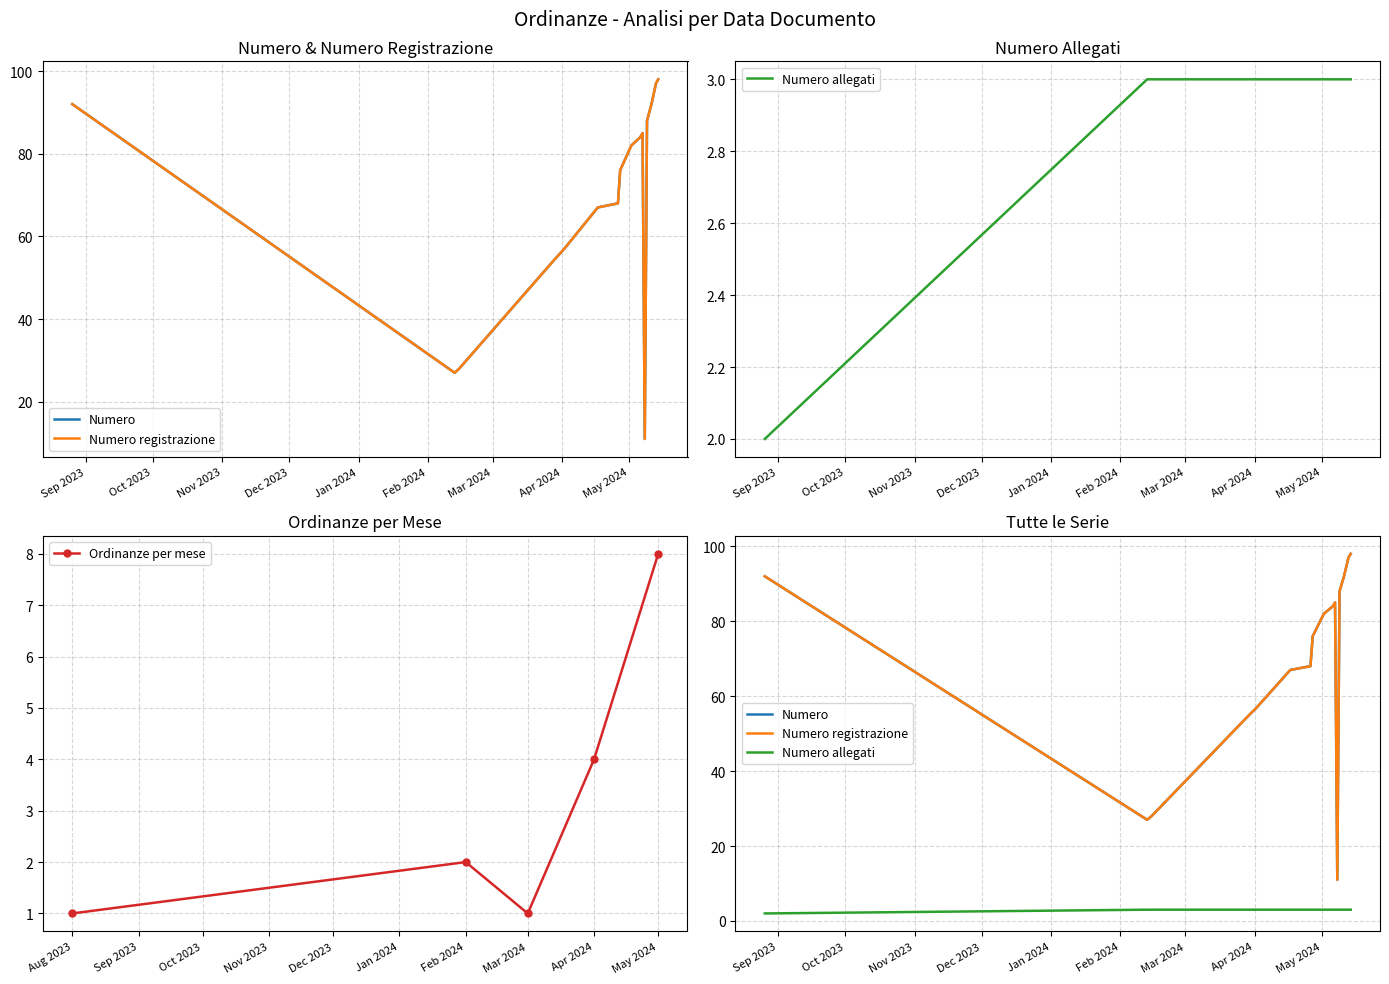

Reading right to left, list all the values displayed in this chart.

Numero: 98	97	92	88	11	85	84	82	76	68	67	57	54	28	27	92
Numero registrazione: 98	97	92	88	11	85	84	82	76	68	67	57	54	28	27	92
Numero allegati: 3	3	3	3	3	3	3	3	3	3	3	3	3	3	3	2